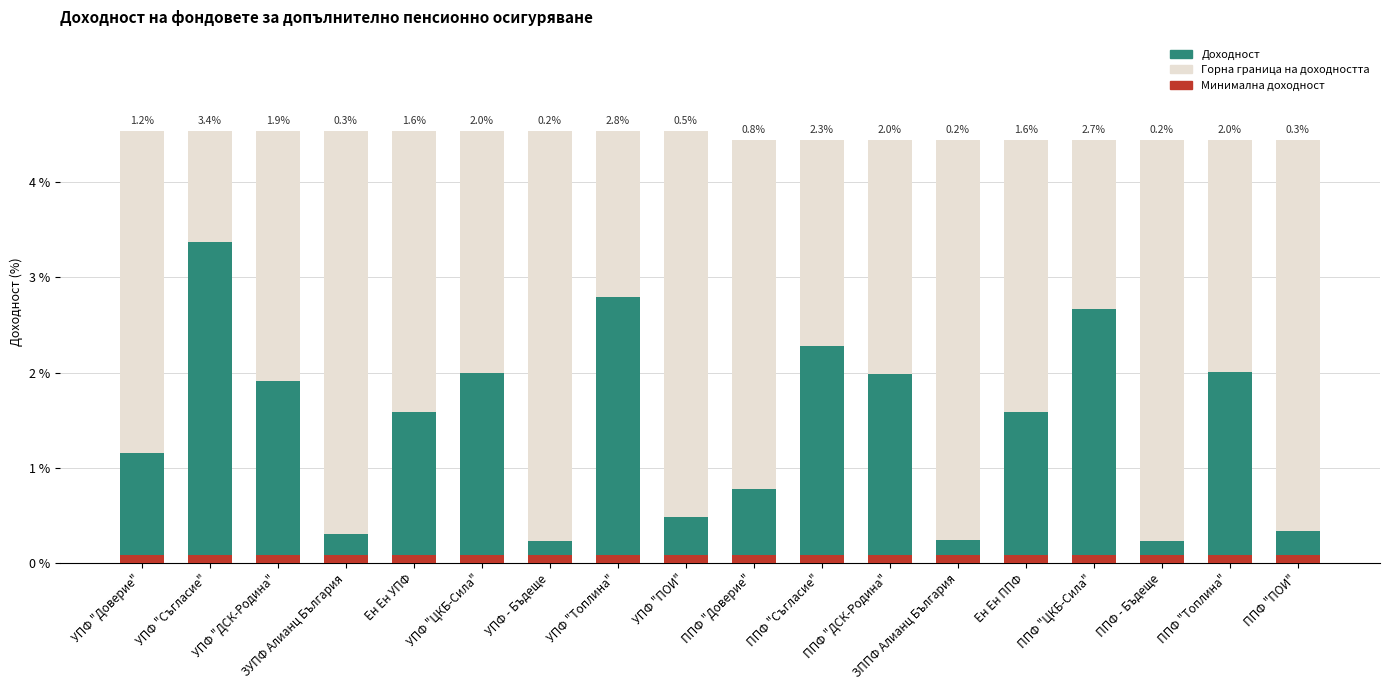

True or false: Горна граница has a value of 0.0 at ППФ "Доверие".

True